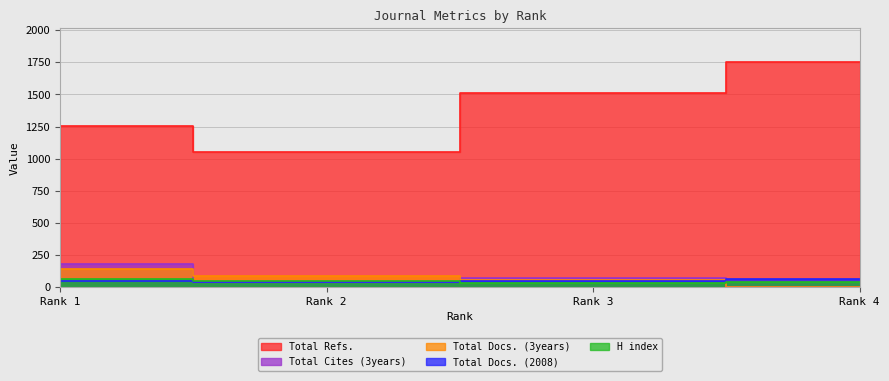

The Total Cites (3years) series shows 182 at Rank 1. True or false?

True